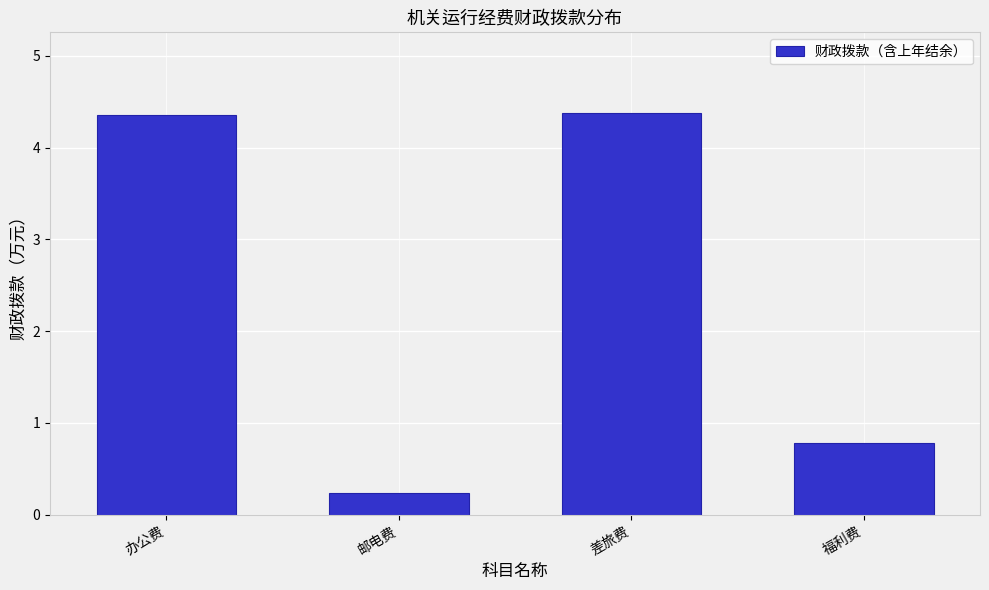

Reading right to left, what are all the values shown in this chart?

福利费=0.8	差旅费=4.4	邮电费=0.2	办公费=4.4